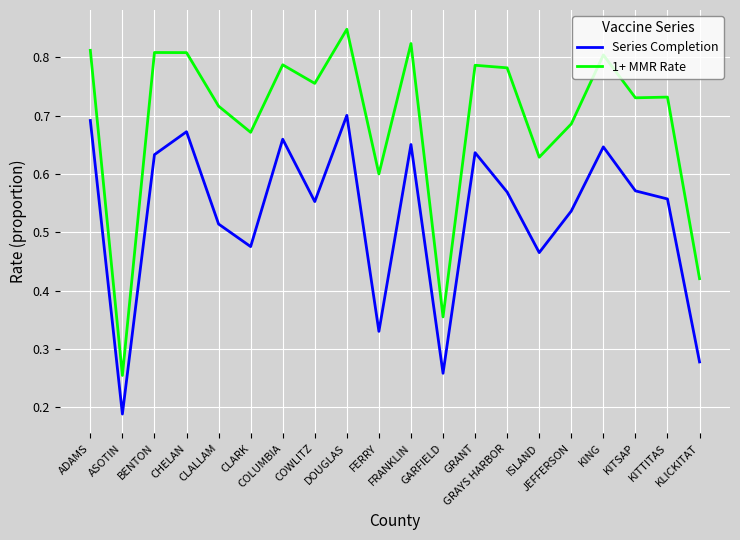

Rank the series by their maximum value, from highest to lowest.

1+ MMR Rate, Series Completion